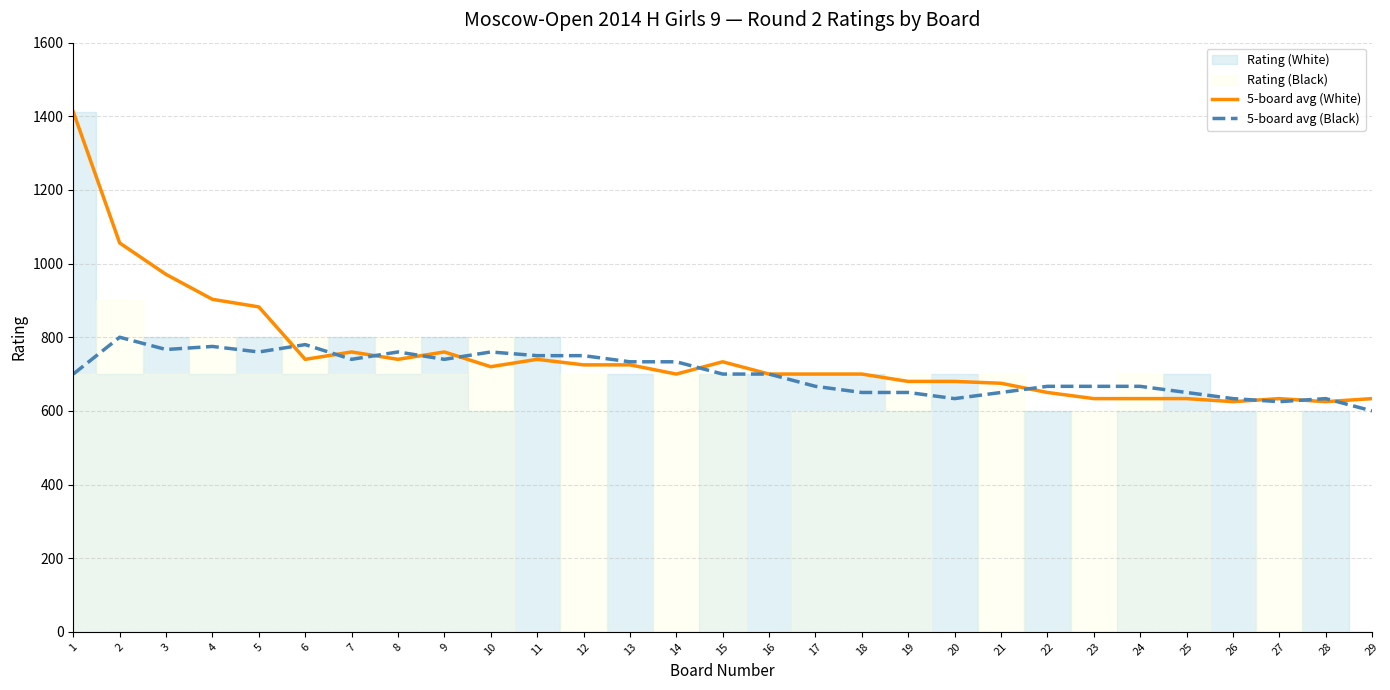

True or false: 5-board avg (White) has more than 1 points higher than both neighbors.

True